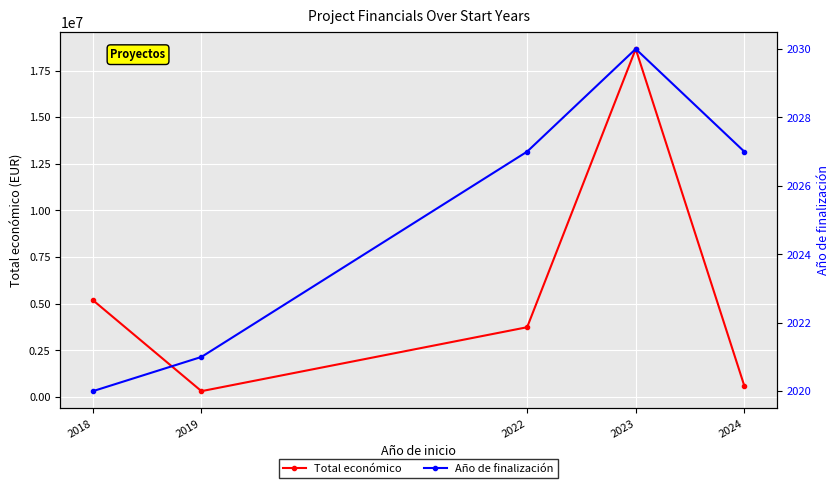

What is the difference between the second highest and second lowest values in the Total económico series?

4588044